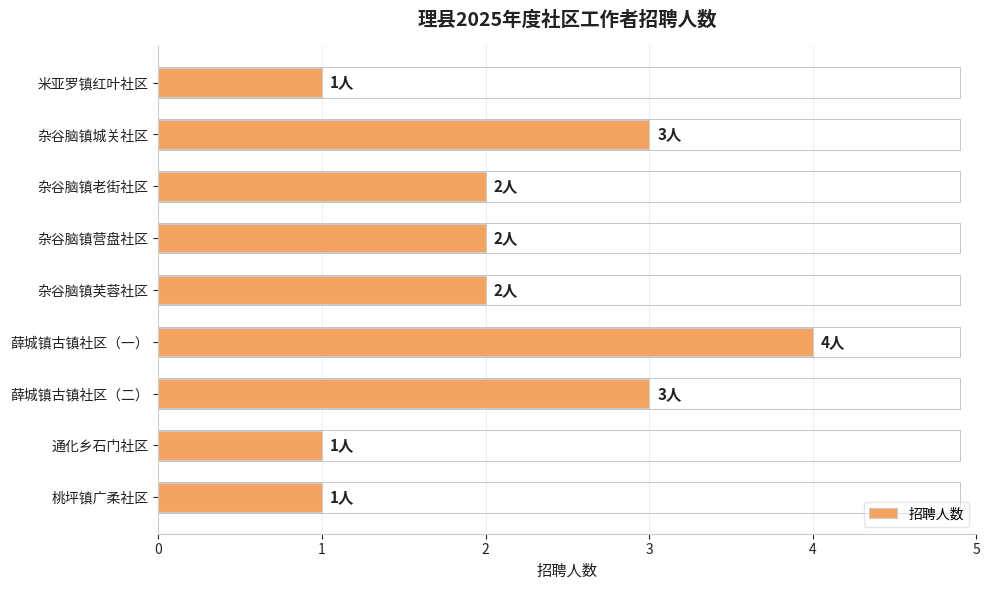

What is the sum of all values?

19